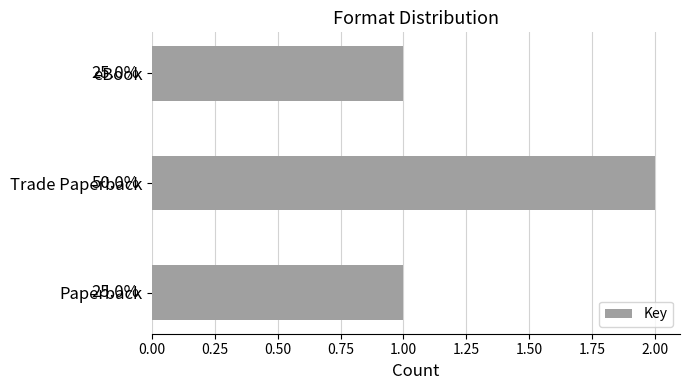

How many bars are there in total?

3